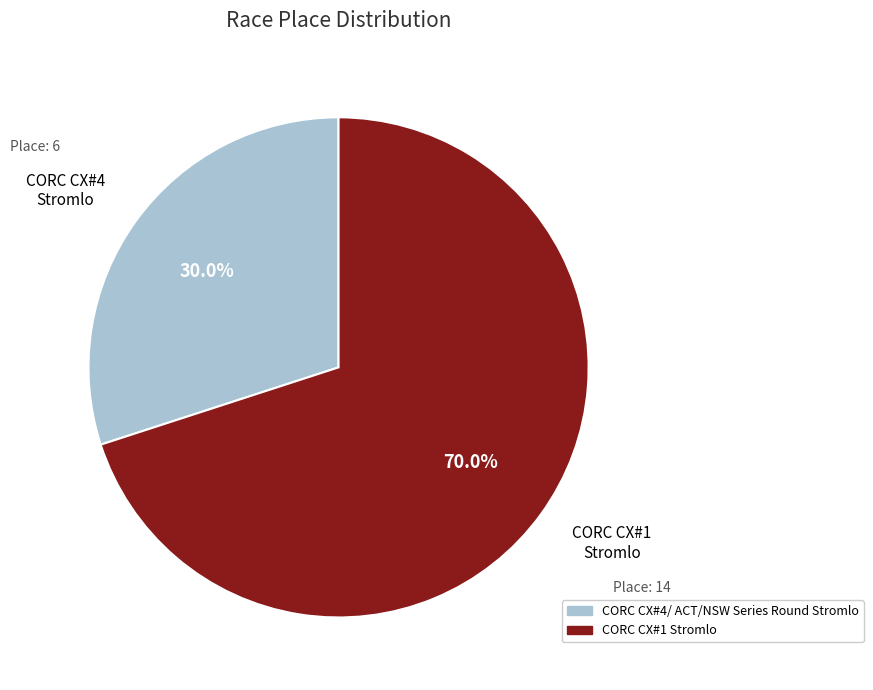

Does any single category account for the majority?

Yes